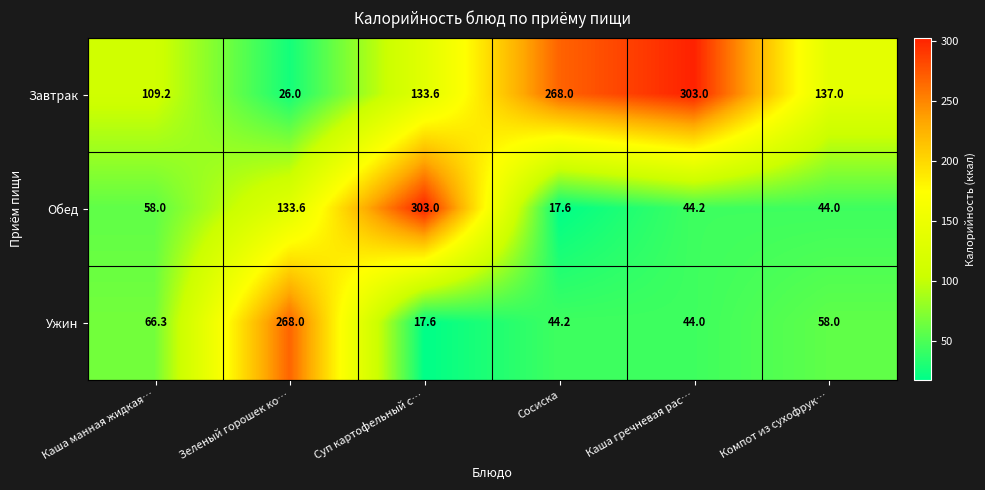

Read the Завтрак value at Каша гречневая рас….

303.0